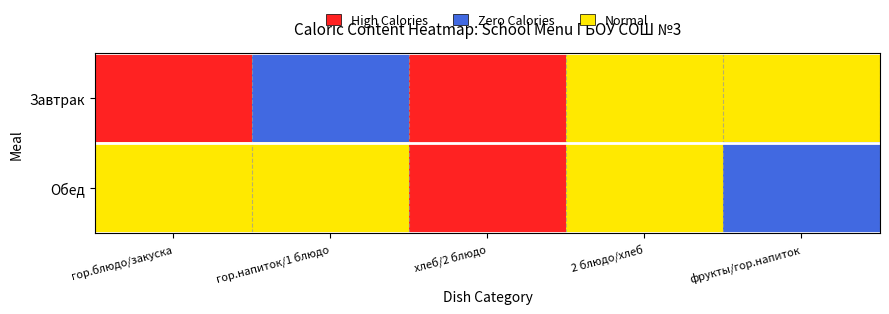

List the series in order of their overall mean, lowest first.

Обед, Завтрак